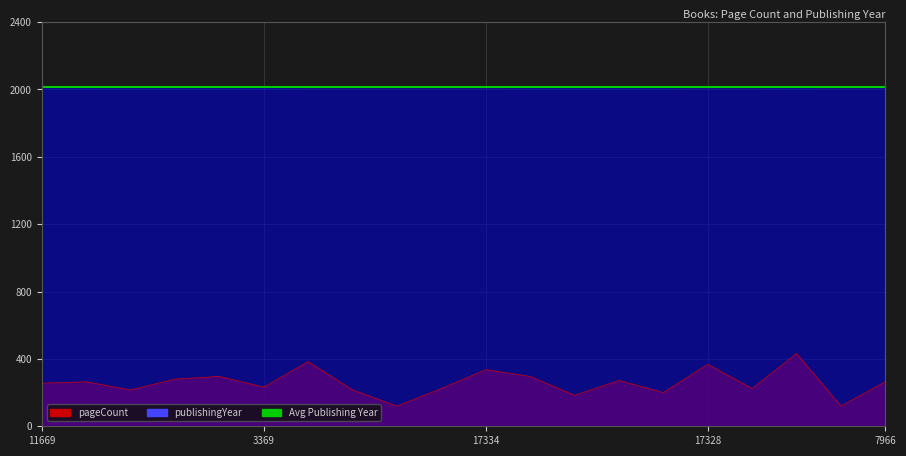

How many data points in publishingYear are less than 2015?

6